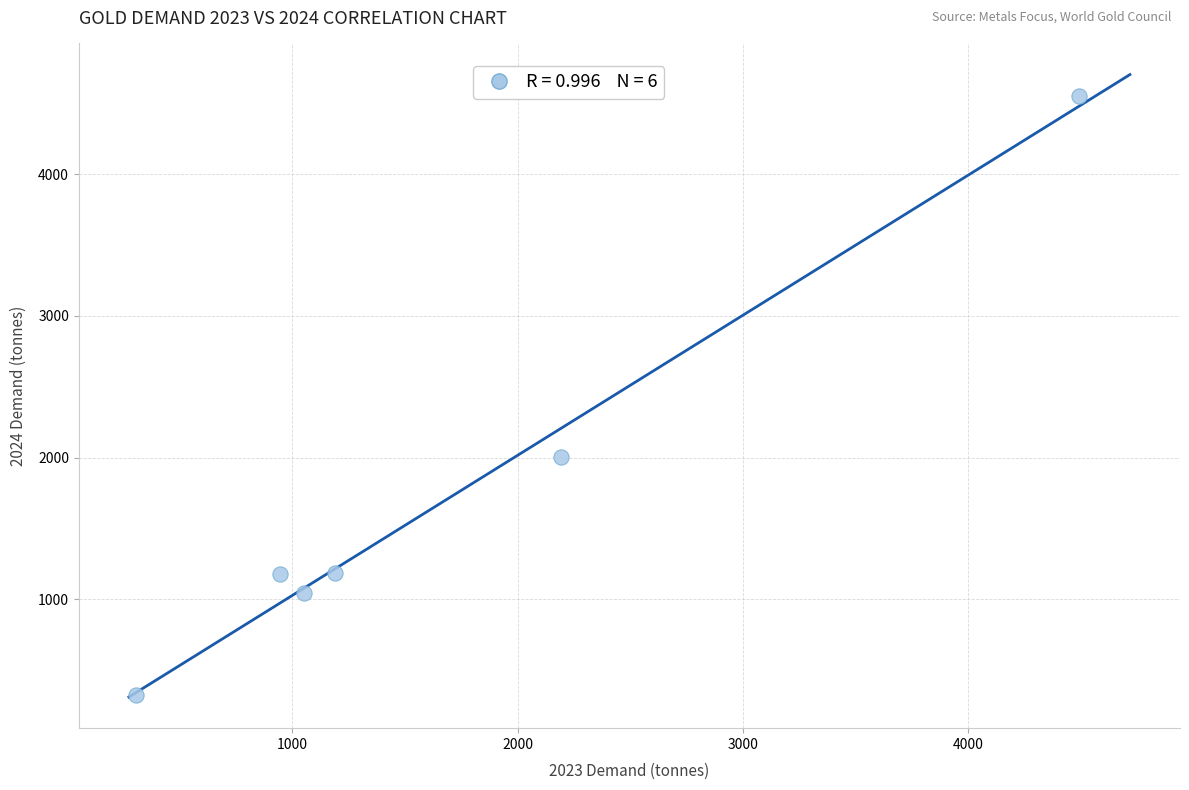

What is the average Y value?

1715.6